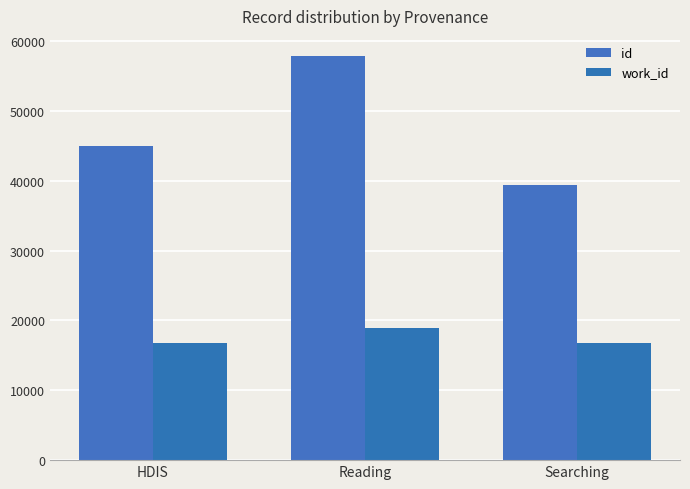

Reading left to right, transcribe all the data shown in this chart.

id: 44907	57823	39443
work_id: 16778	18842	16791